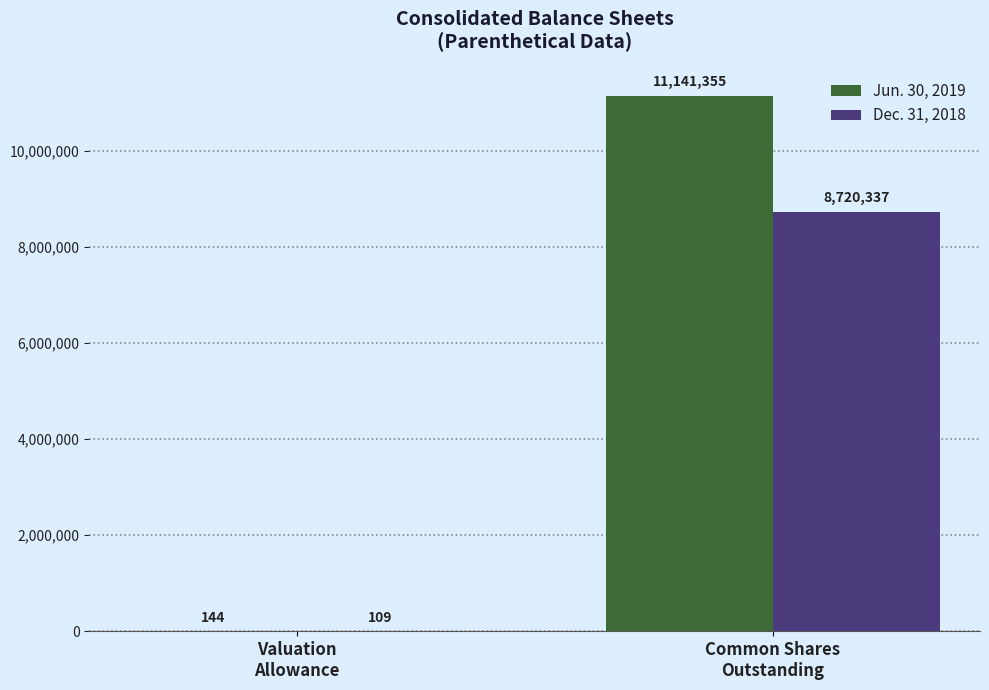

What is the greatest value displayed?

11141355